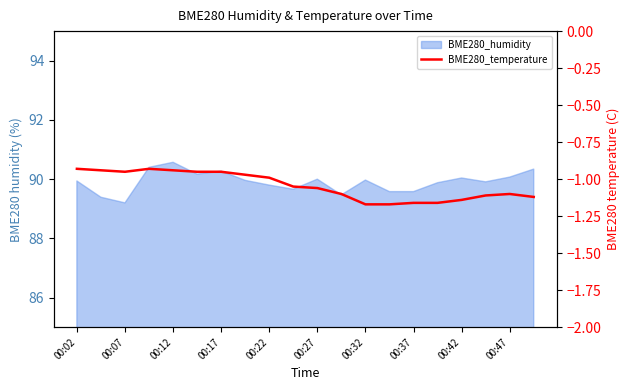

Count the number of values greater than -1.

9